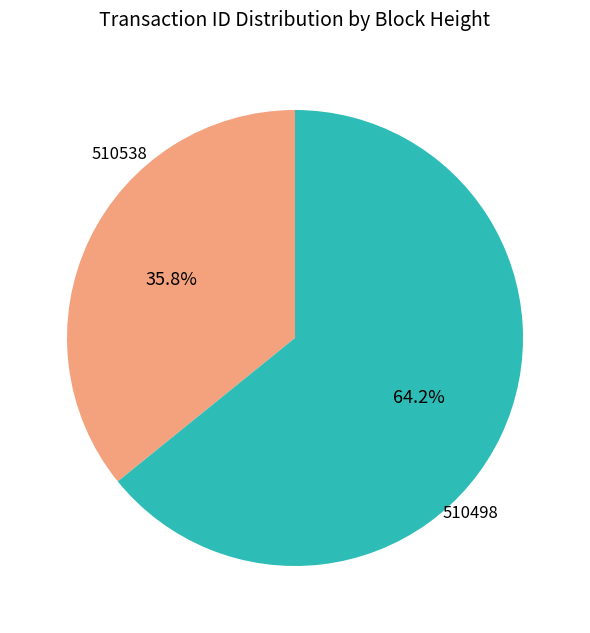

Is there any slice that represents more than half of the pie?

Yes